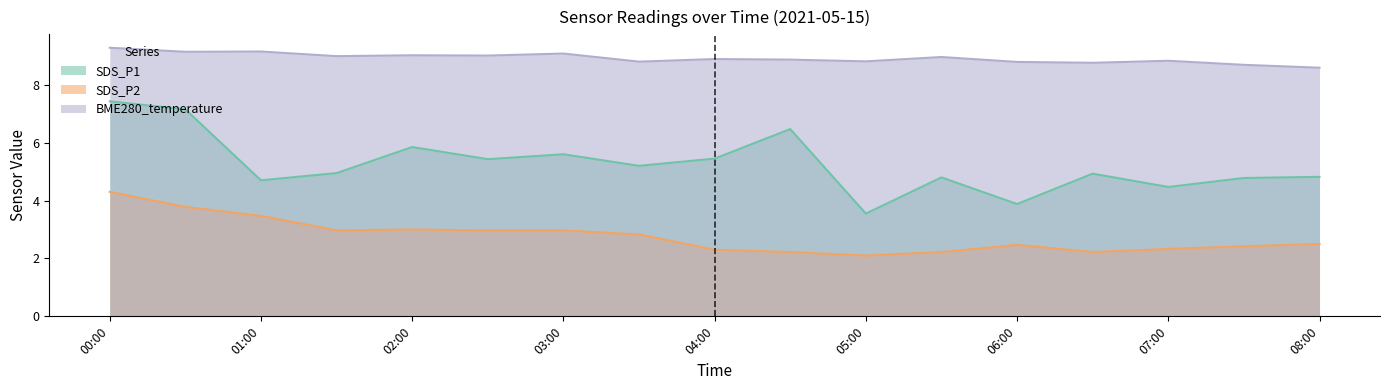

What is the sum of all SDS_P1 values?

89.5